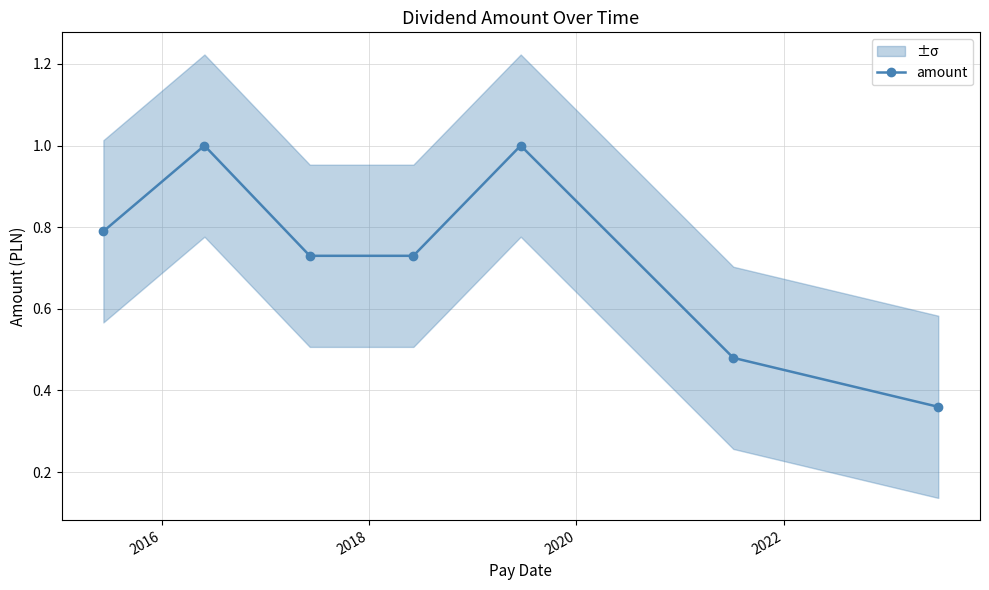

Does the chart have visible grid lines?

Yes